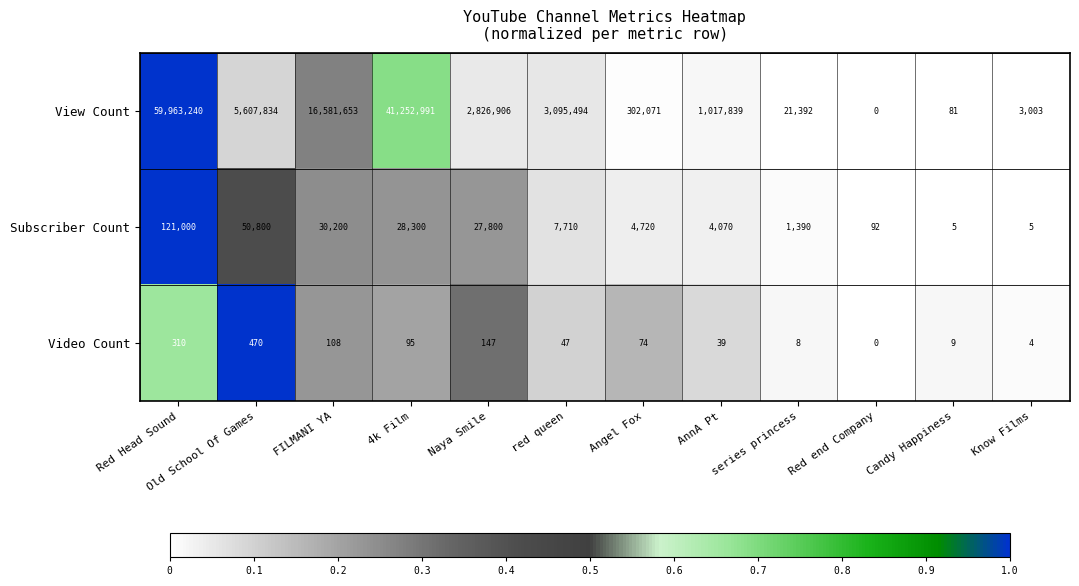

At which category does the chart reach its minimum across all series?

Red end Company